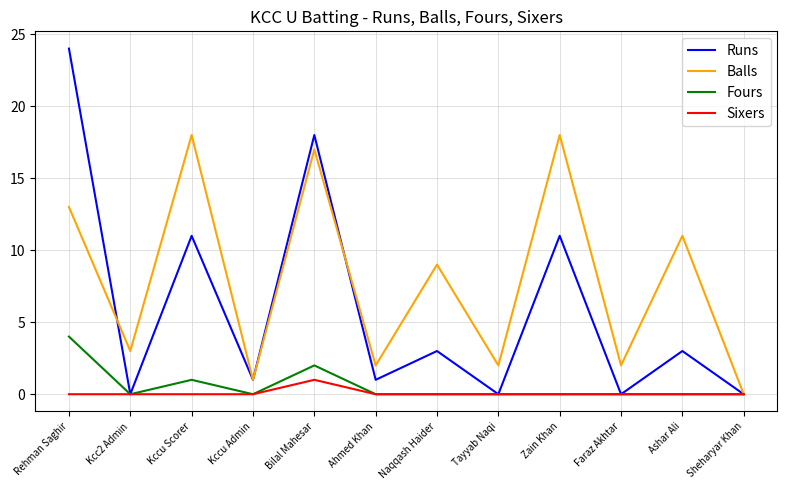

What position from the right is Rehman Saghir?

12